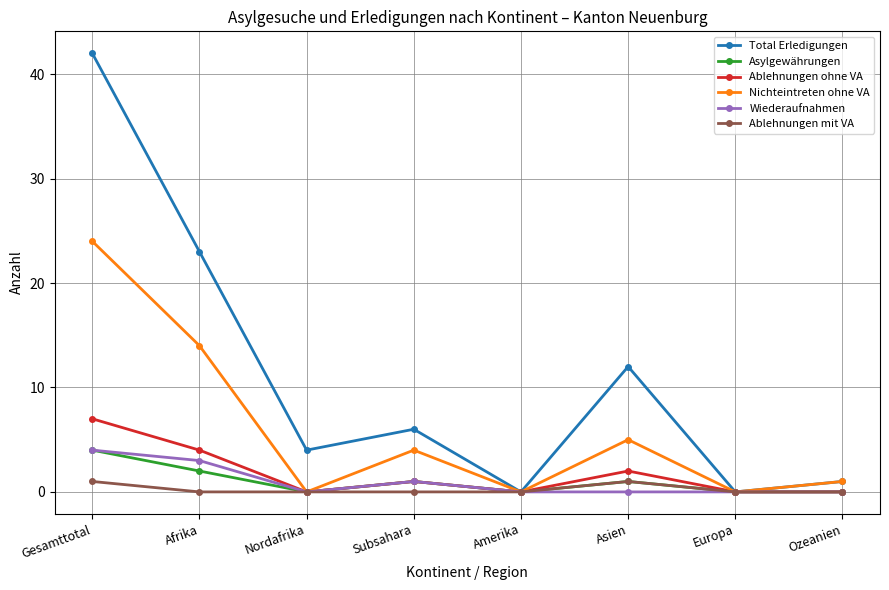

At which category does Nichteintreten ohne VA reach its first local valley?

Nordafrika